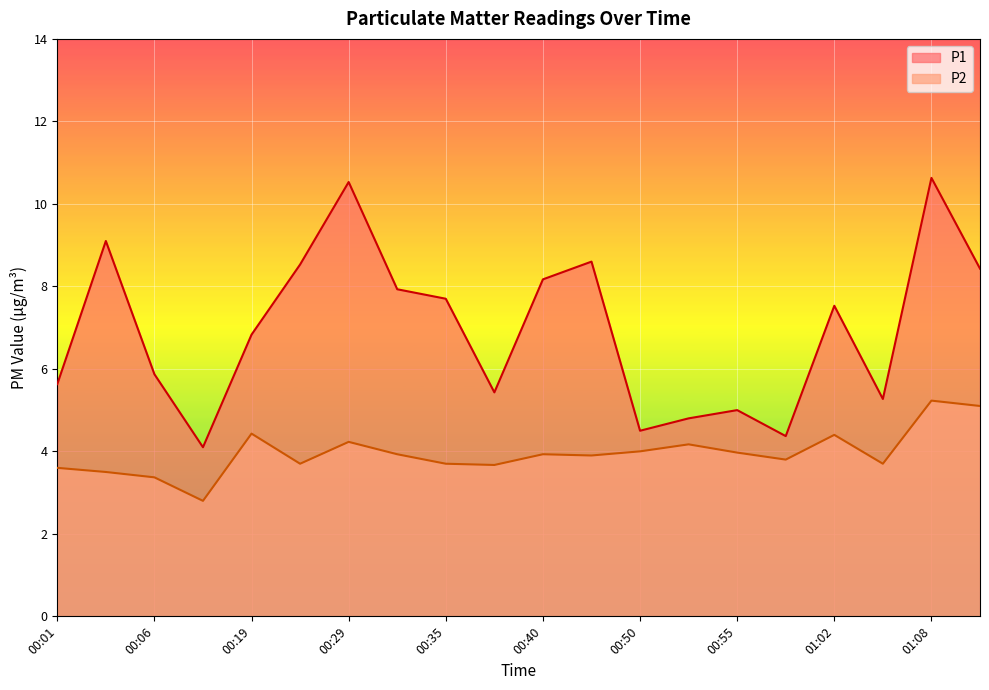

What is the total value across all series at 00:59?

8.2